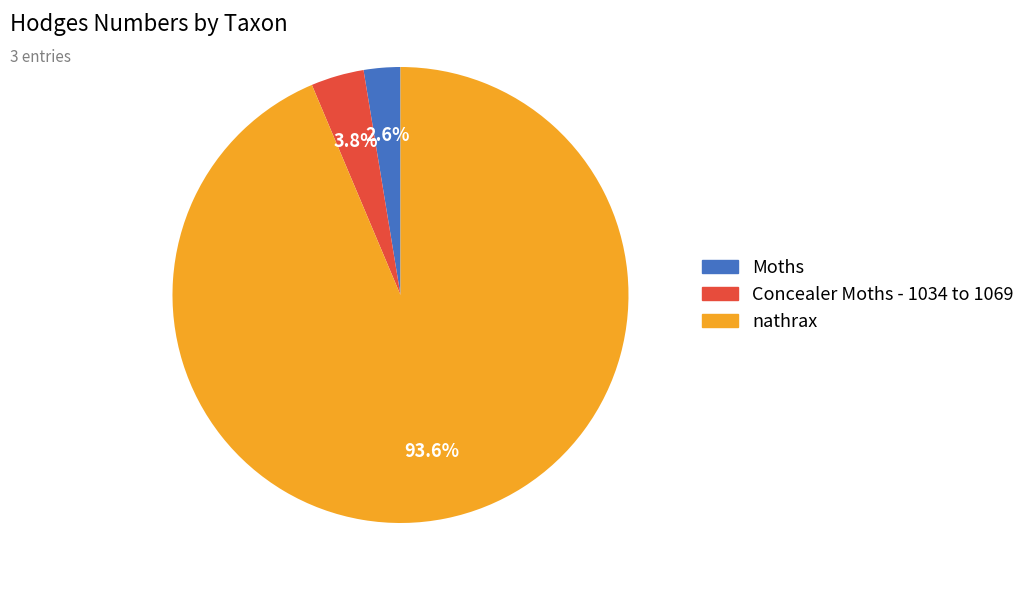

Which has a higher value, nathrax or Concealer Moths - 1034 to 1069?

nathrax